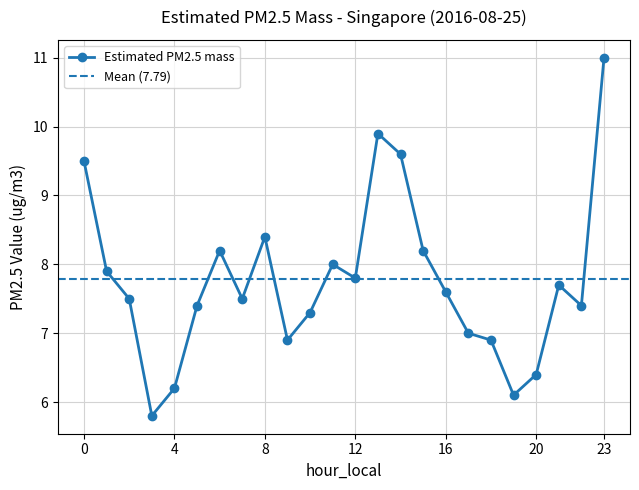

List the labels in order of value, largest first.

23, 13, 14, 0, 8, 6, 15, 11, 1, 12, 21, 16, 2, 7, 5, 22, 10, 17, 9, 18, 20, 4, 19, 3